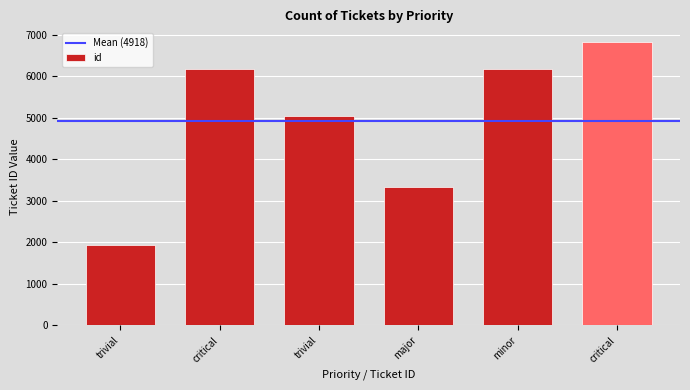

Where does the data first go above 6185?

critical